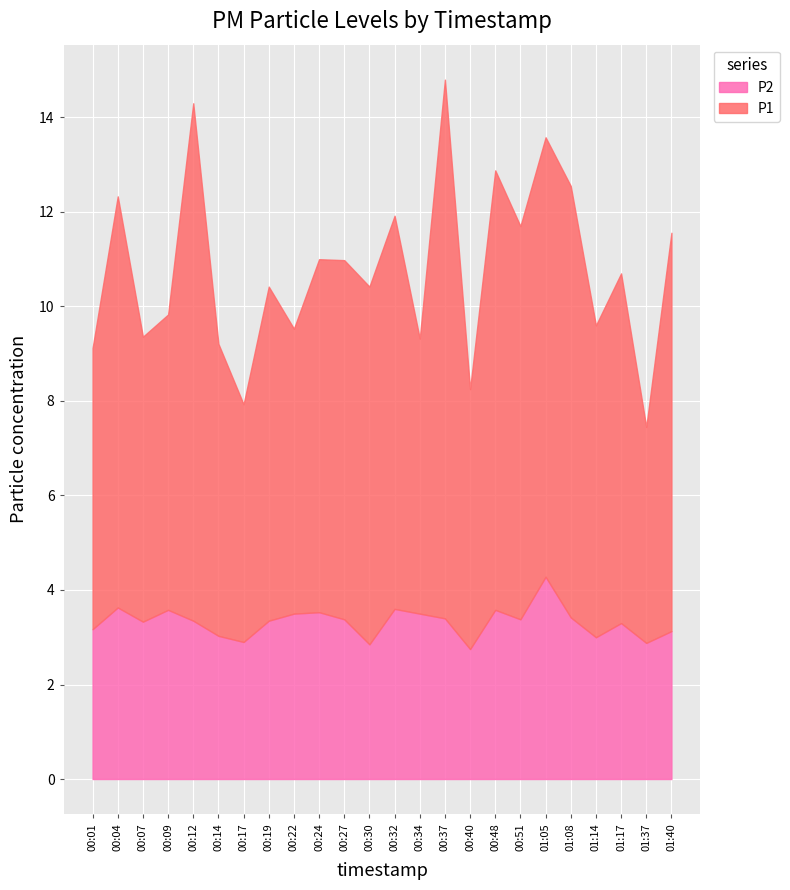

Between 00:17 and 00:51, which series saw the biggest shift?

P1